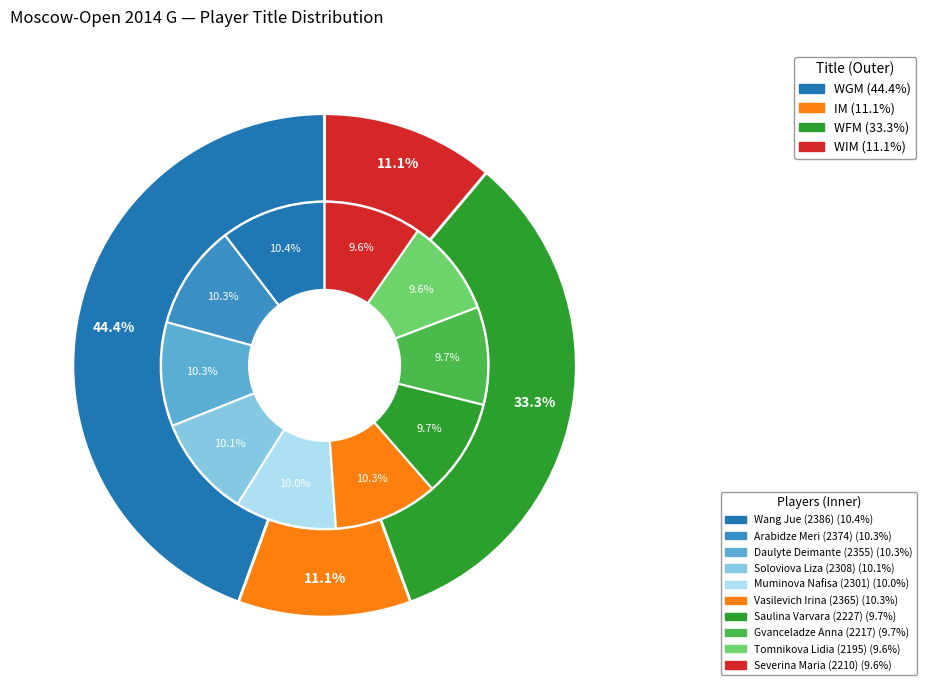

Is there a majority slice in this chart?

No